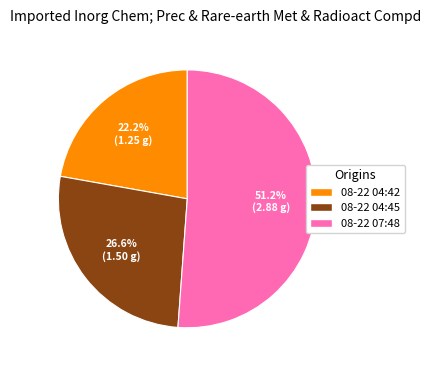

What is the ratio of the value at 08-22 04:42 to the value at 08-22 07:48?

0.4